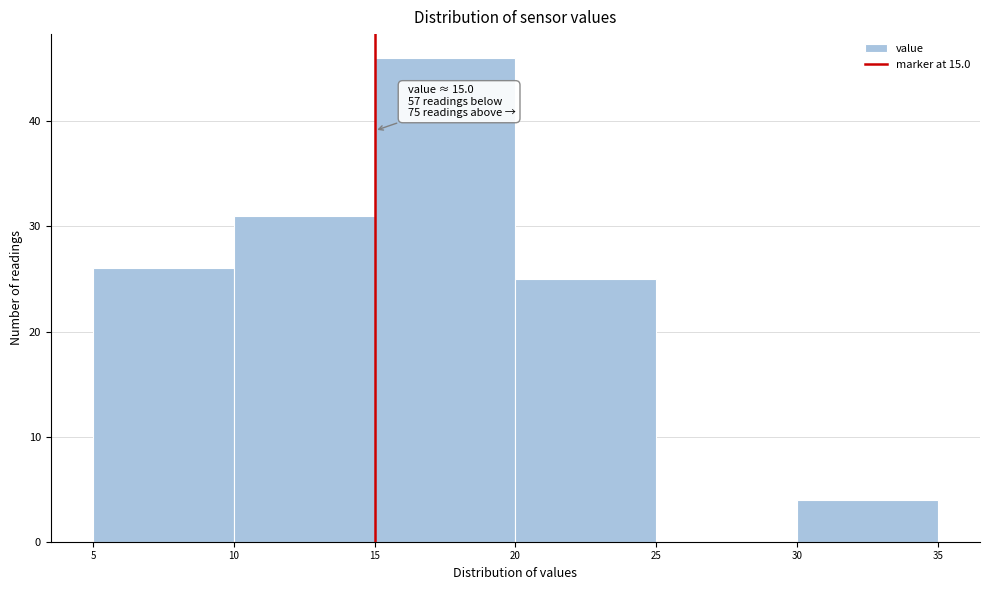

Over which range of the x-axis is the bar tallest?

15 to 20